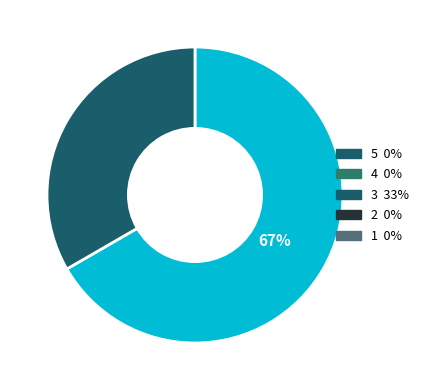

Is there a majority slice in this chart?

Yes